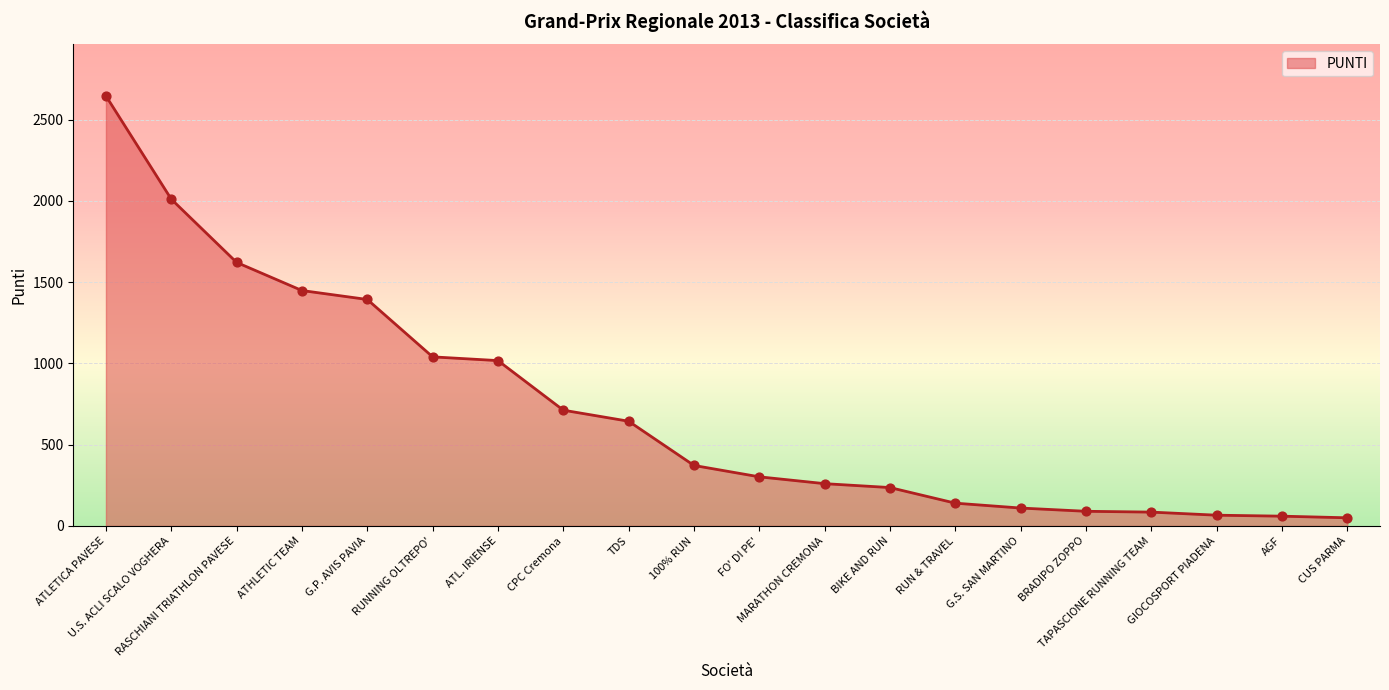

What is the change in value from 100% RUN to BIKE AND RUN?

-136